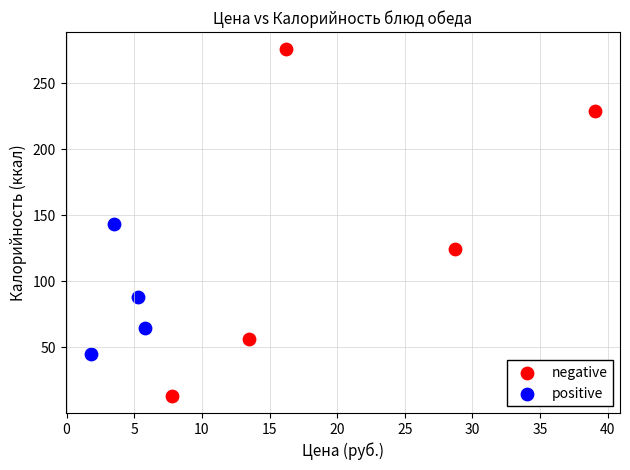

Which series contains the highest Y value?

negative